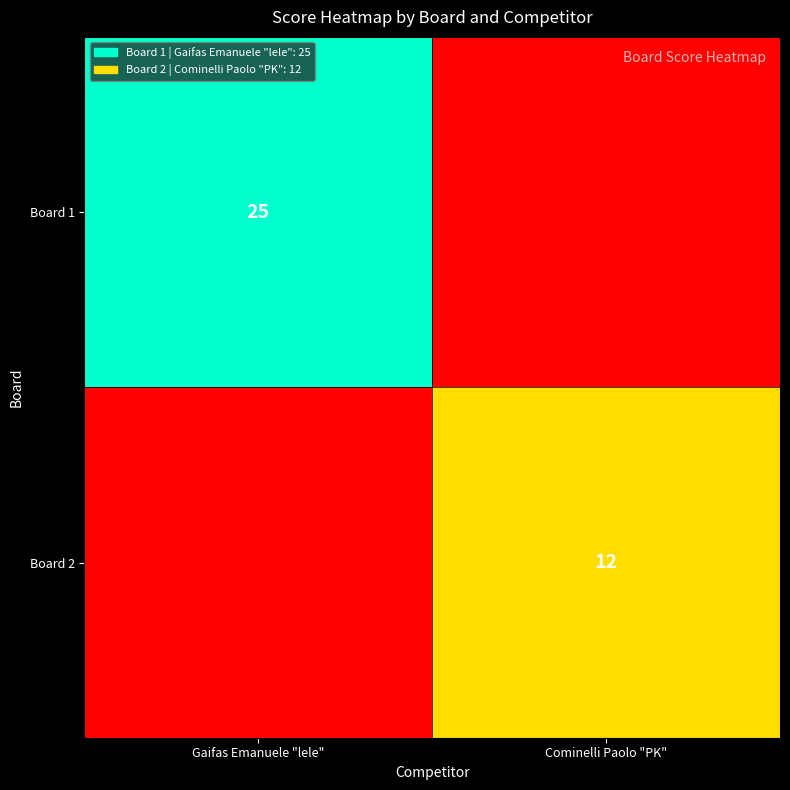

The Board 1 series shows 25 at Gaifas Emanuele "lele". True or false?

True